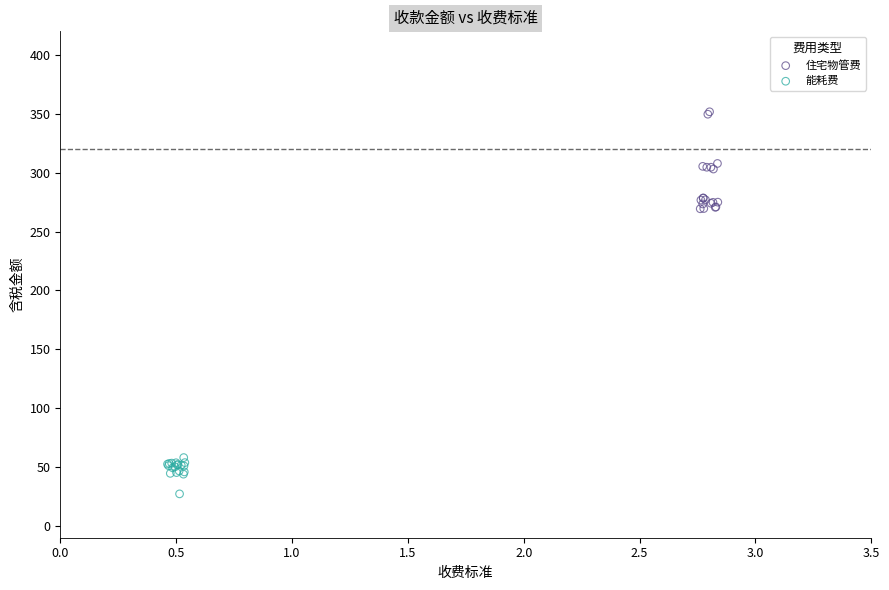

Which series has the largest Y range (max minus min)?

住宅物管费